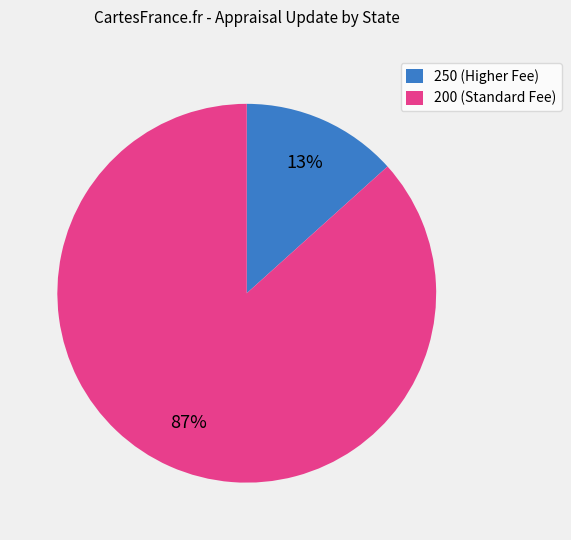

To the nearest percent, what is the average slice percentage?

50%